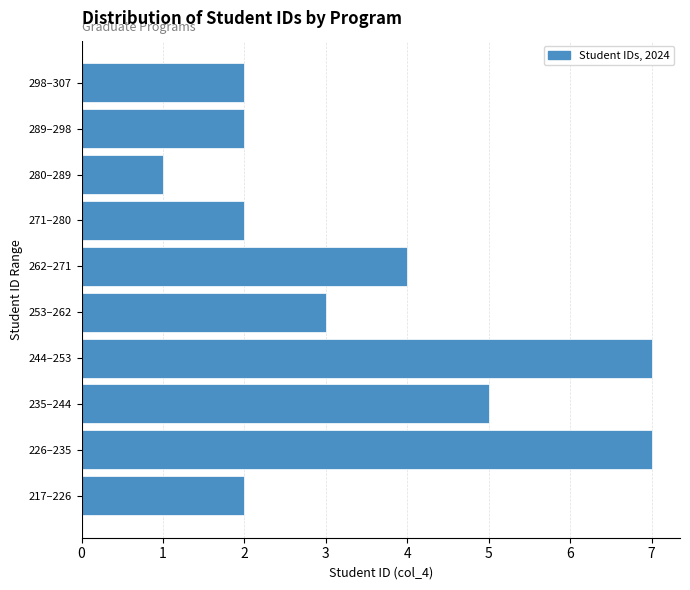

Reading bottom to top, what are all the values shown in this chart?

217–226=2	226–235=7	235–244=5	244–253=7	253–262=3	262–271=4	271–280=2	280–289=1	289–298=2	298–307=2